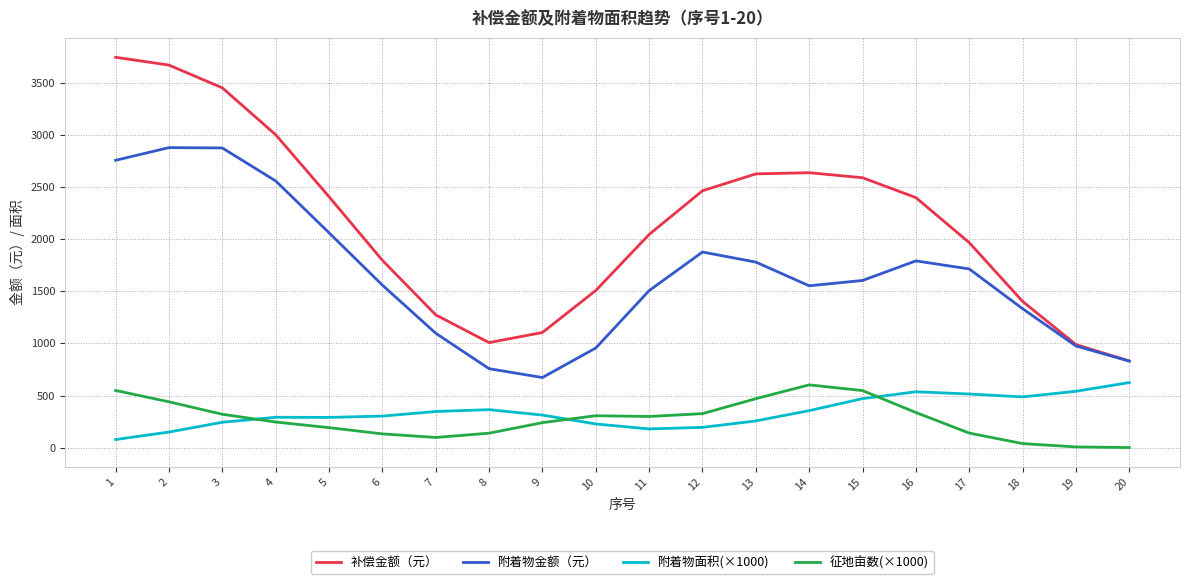

True or false: 附着物金额（元） and 征地亩数(×1000) cross at least once.

False